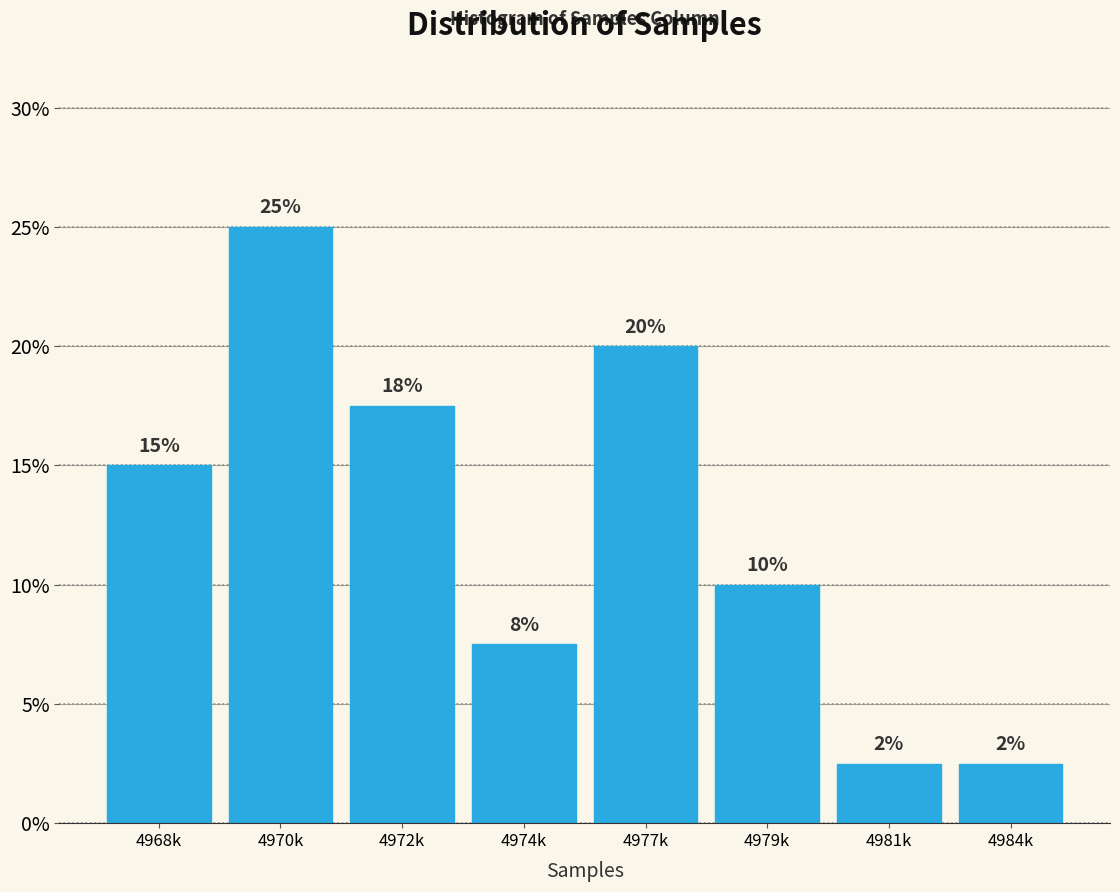

Which category has the highest value across all series?

4970k